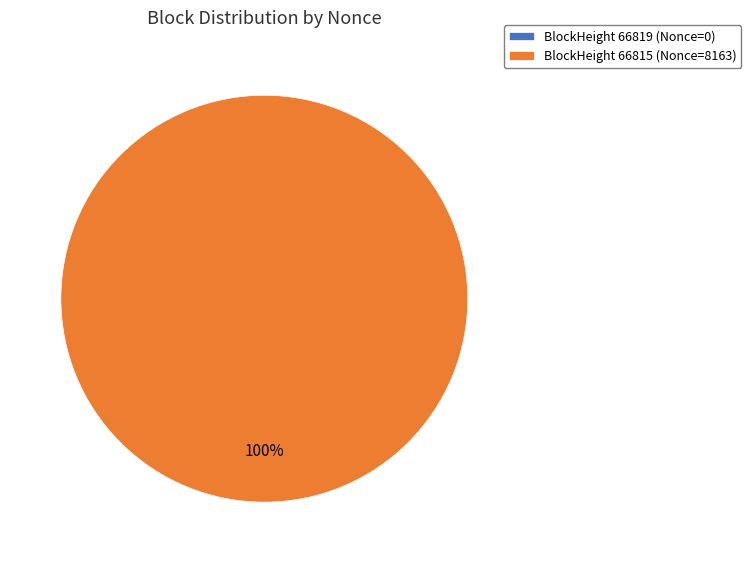

To the nearest percent, what portion does 66815 represent?

100%